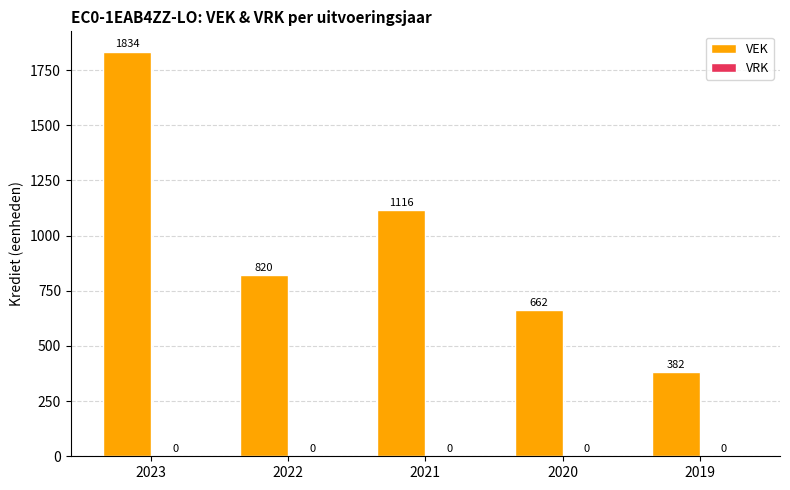

What is the difference between the maximum and minimum values?

1452